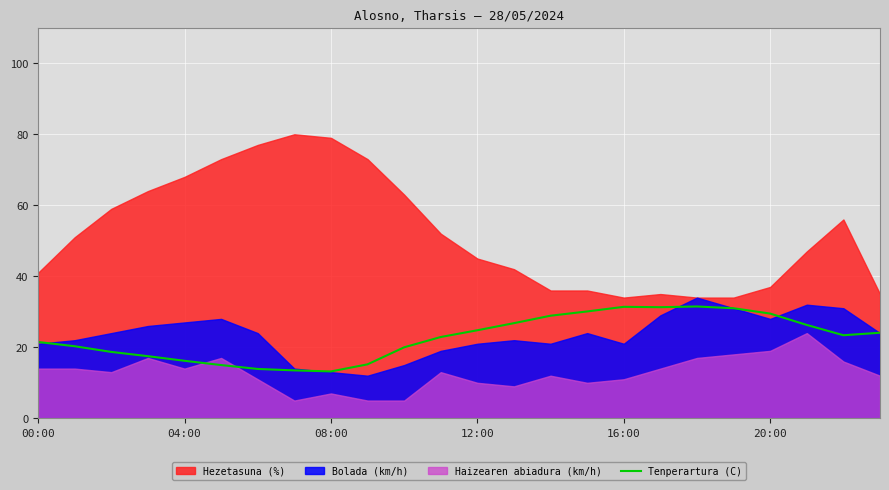

What is the lowest value of the Tenperartura (C) series?

13.2